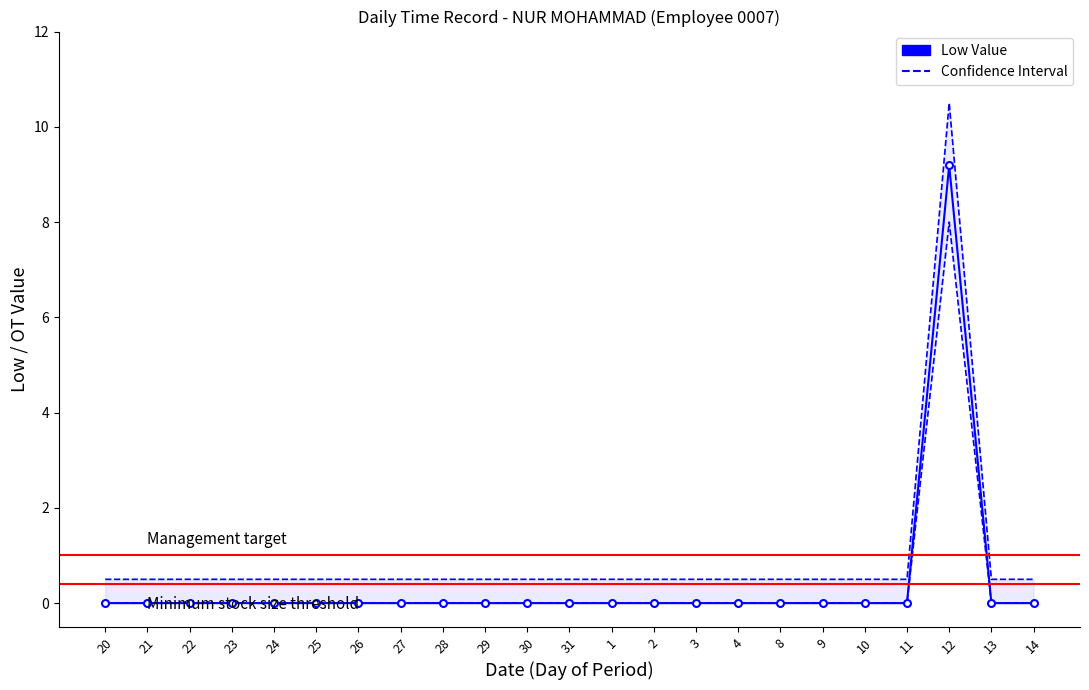

What is the sum of the Confidence Interval values at 27 and 20?

1.0